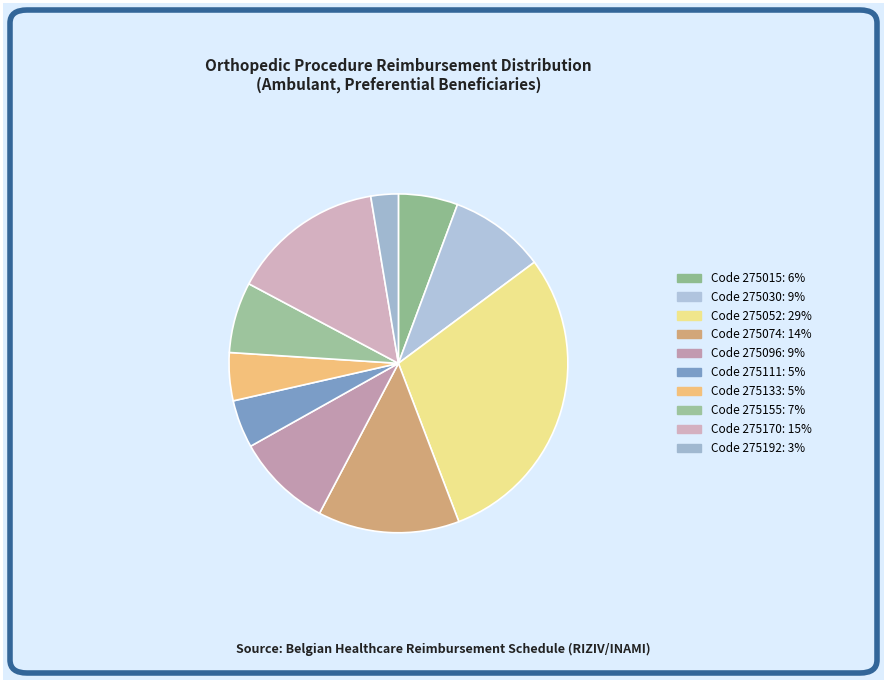

How many segments does this pie chart have?

10